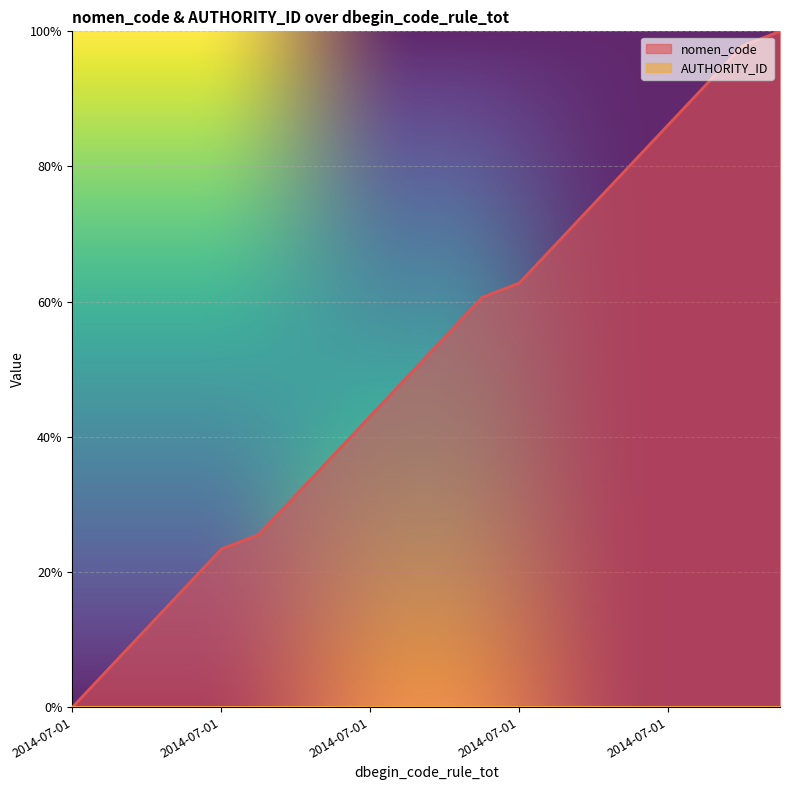

At which label is the value closest to 0?

2014-07-01